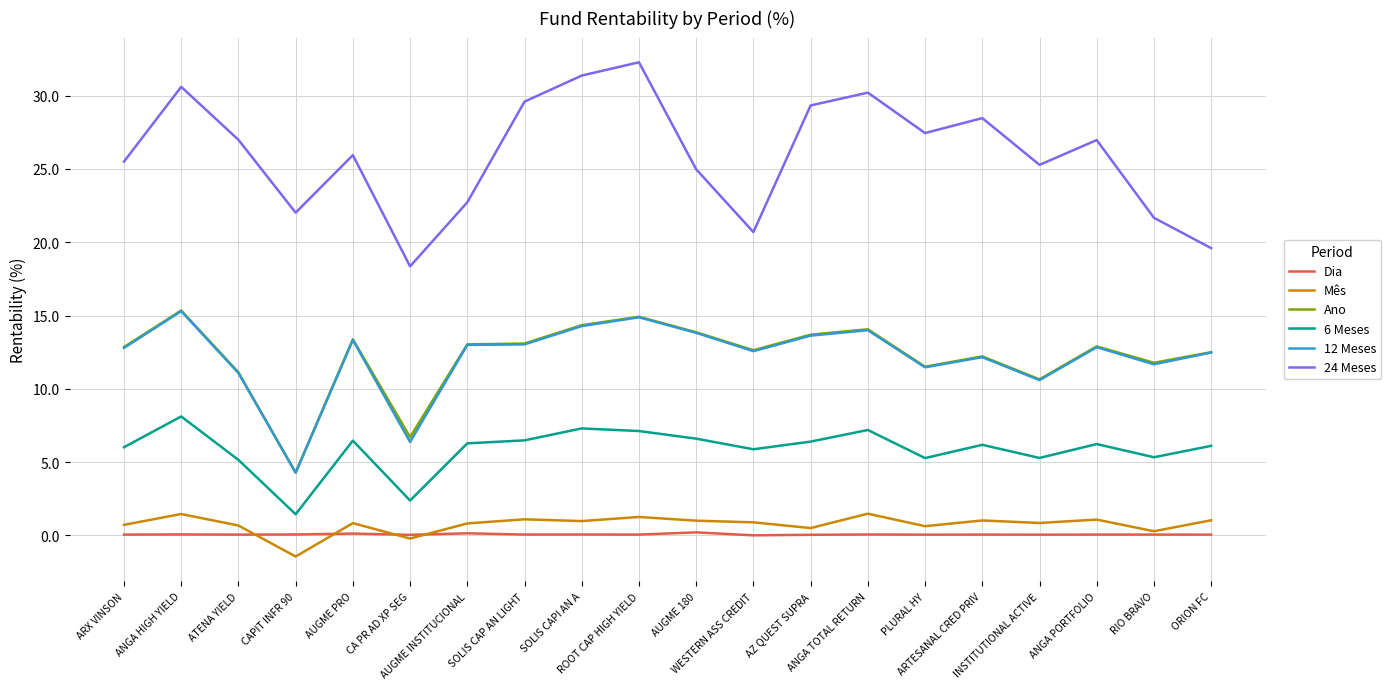

What position from the left is CAPIT INFR 90?

4